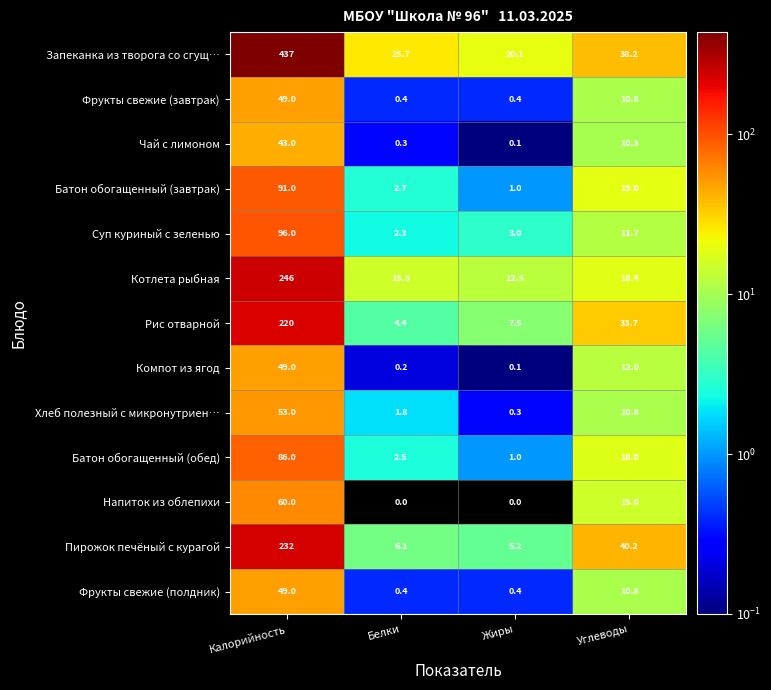

The Рис отварной series shows 33.7 at Углеводы. True or false?

True